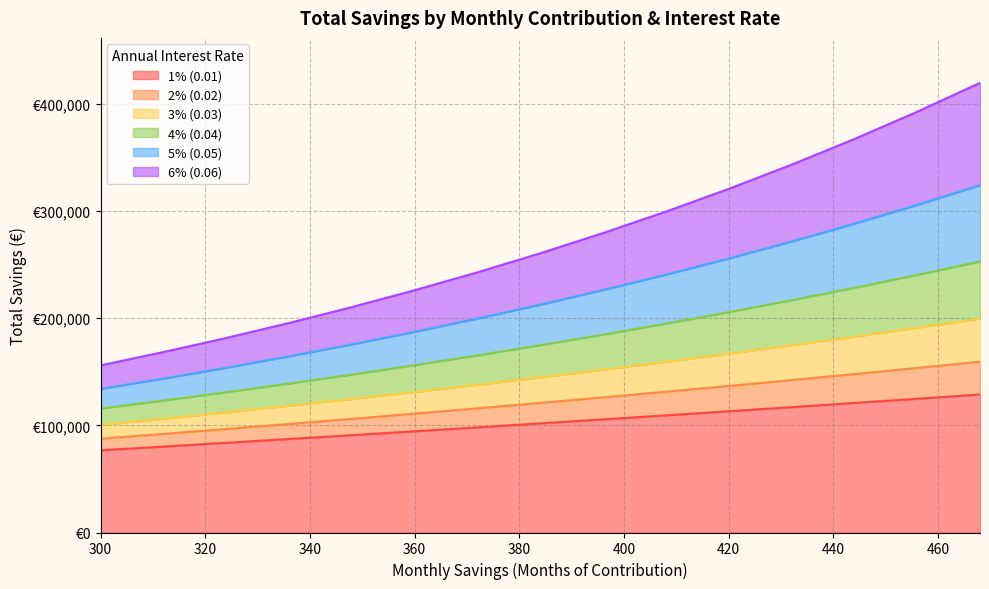

What is the maximum value shown in the chart?

419439.8